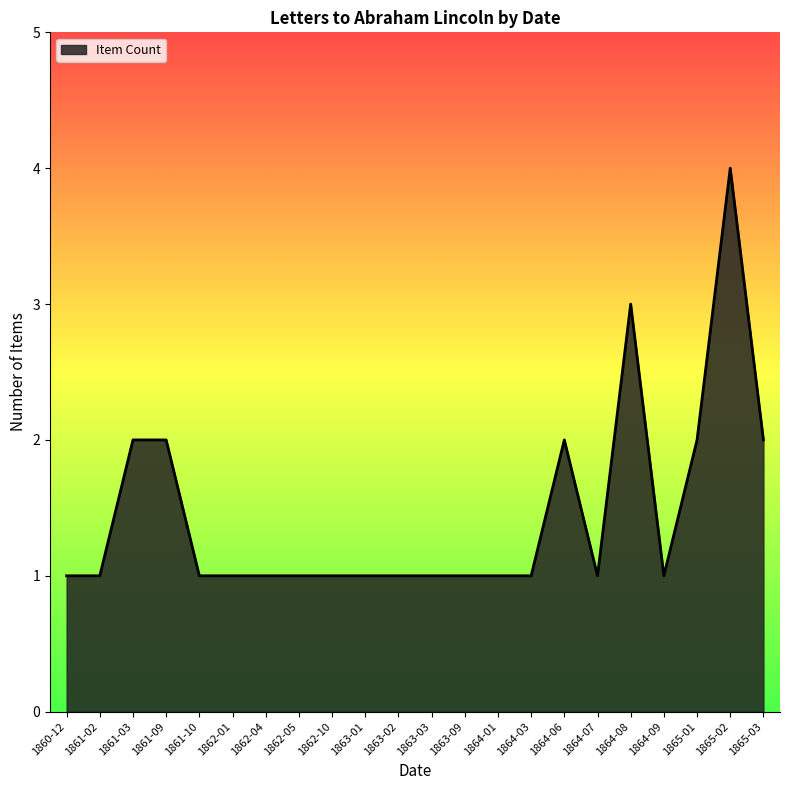

What is the difference between the maximum and minimum values?

3